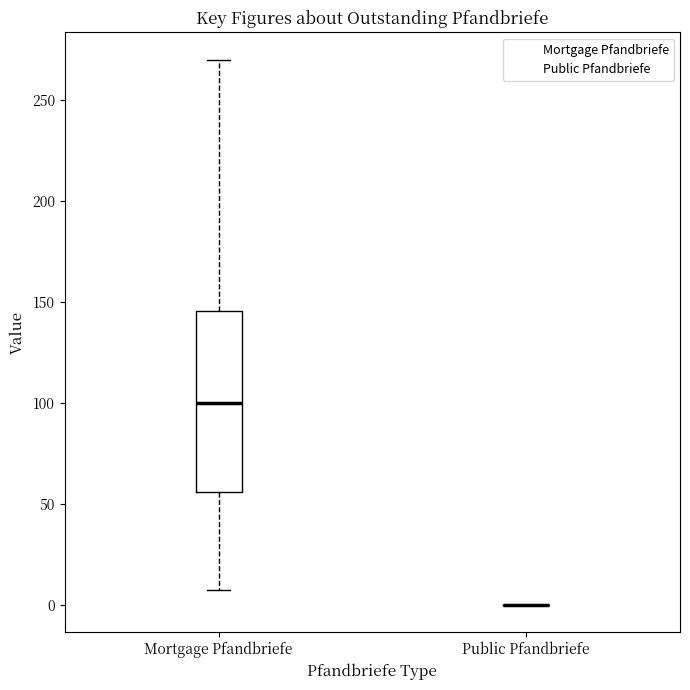

Comparing the boxes themselves (not the whiskers), which one is the tallest?

Mortgage Pfandbriefe